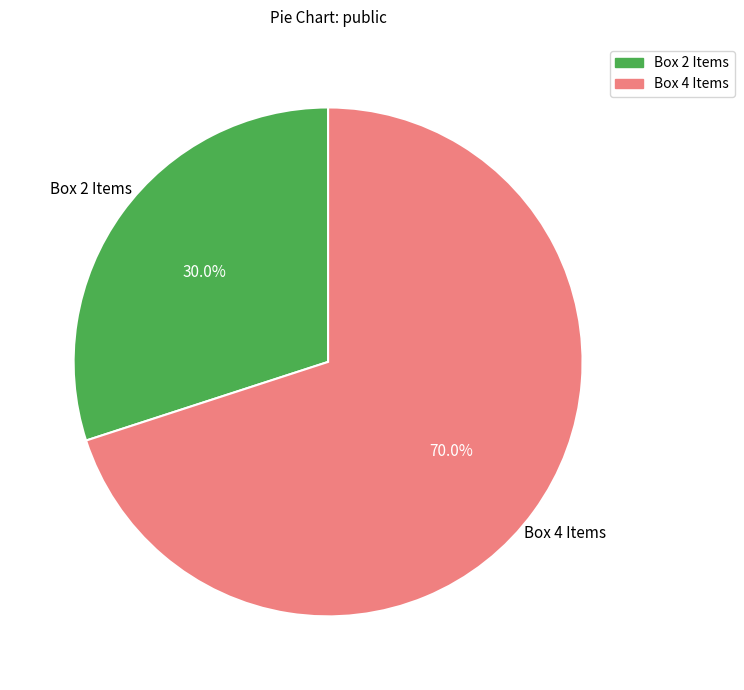

Is there any slice that represents more than half of the pie?

Yes